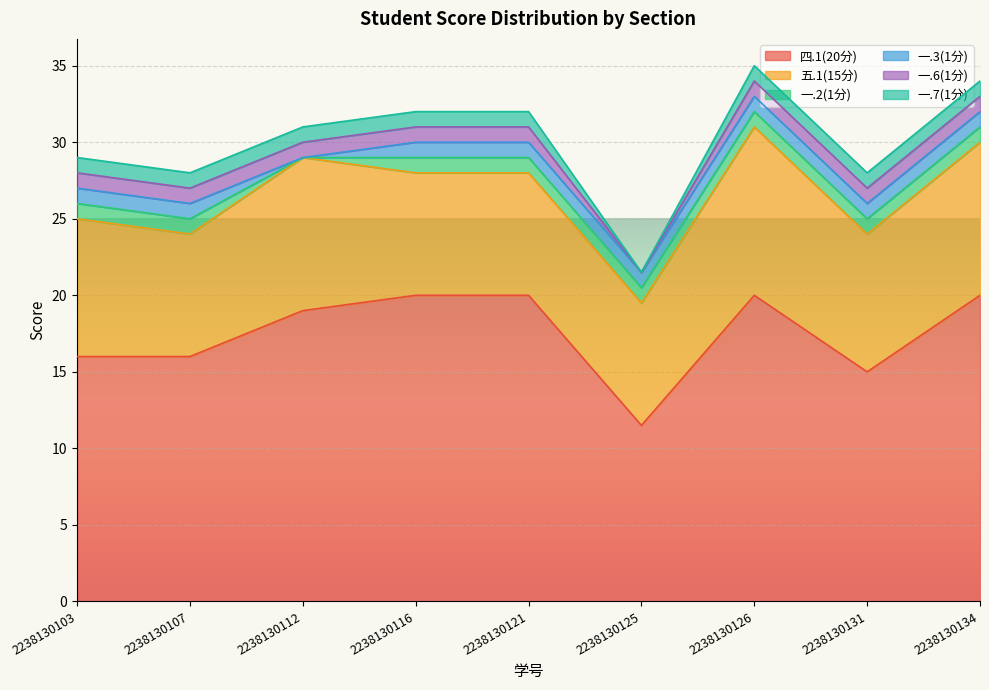

True or false: 五.1(15分) has a value of 15.8 at 2238130103.

False